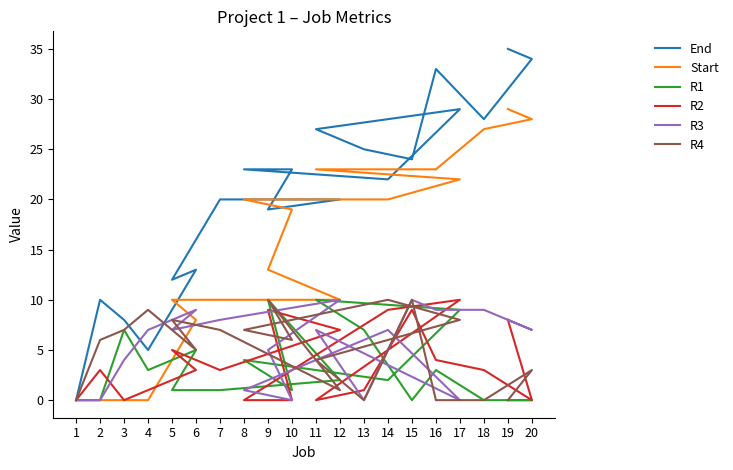

Reading left to right, list all the values displayed in this chart.

End: 0	10	8	5	13	12	20	20	19	23	23	22	29	27	25	24	33	28	34	35
Start: 0	0	0	0	8	10	10	10	13	19	20	20	22	23	23	23	23	27	28	29
R1: 0	0	7	3	5	1	1	2	10	1	4	2	9	10	7	0	3	0	0	0
R2: 0	3	0	1	3	5	3	7	9	0	0	9	10	0	1	9	4	3	0	8
R3: 0	0	4	7	9	7	8	10	5	0	1	7	0	7	0	10	9	9	7	8
R4: 0	6	7	9	5	8	7	1	10	6	7	10	8	4	0	10	0	0	3	0